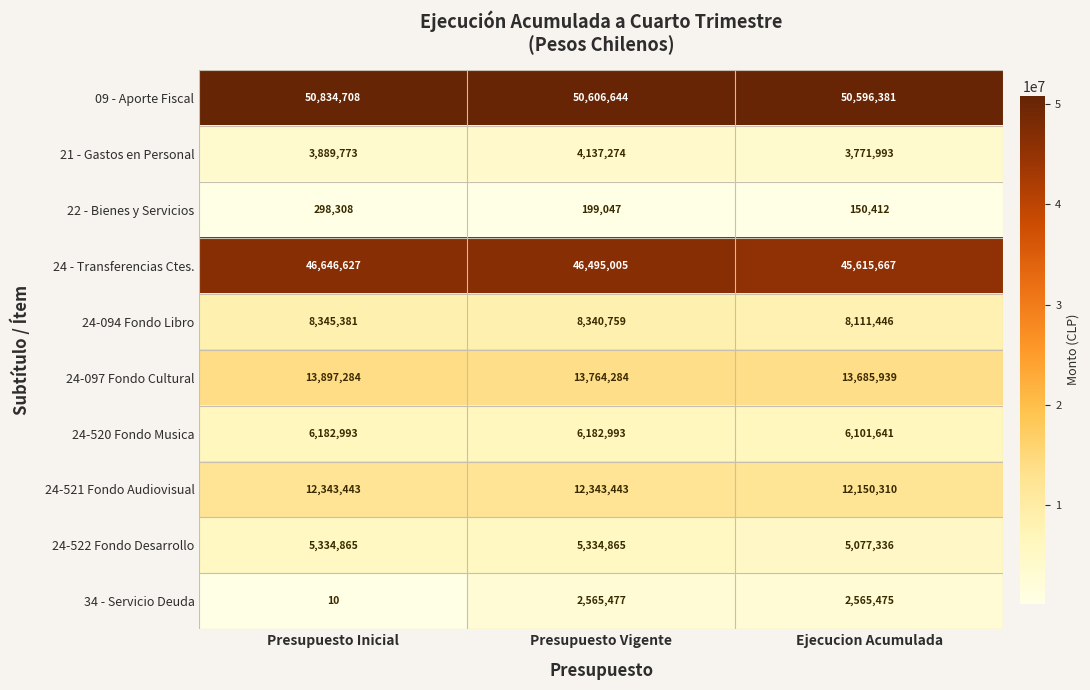

At which category is the sum across all series the highest?

Presupuesto Vigente